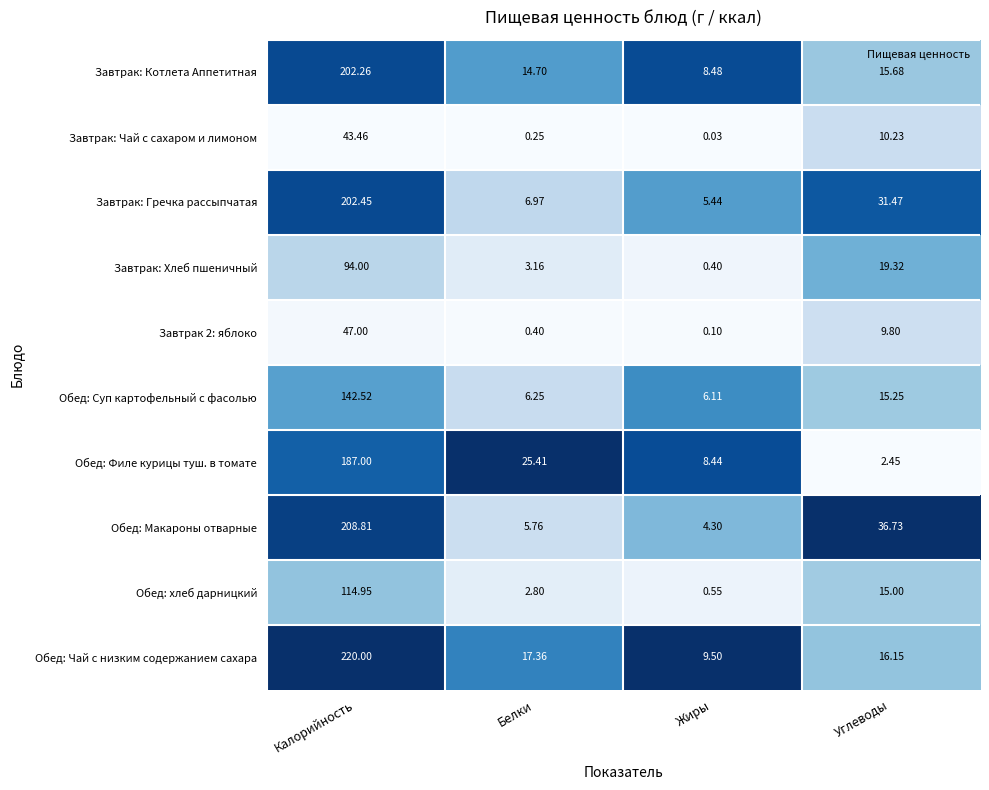

Which label corresponds to the smallest value in the chart?

Жиры